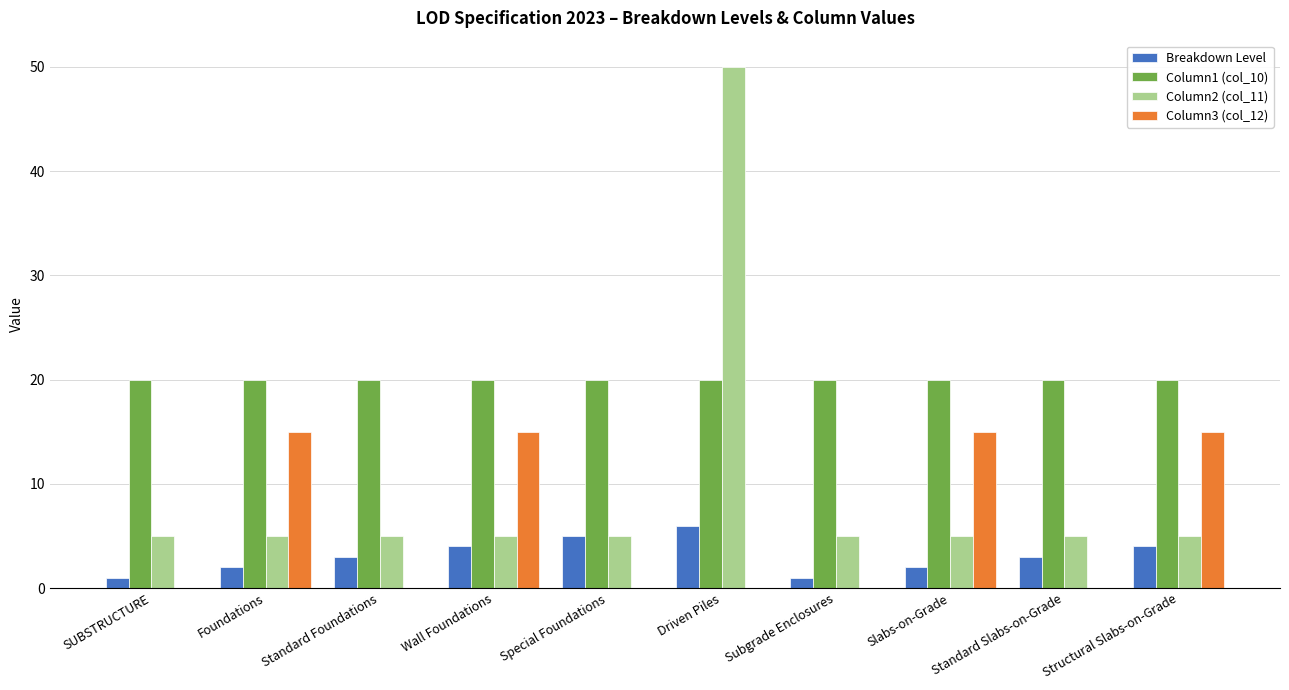

The value of Column1 (col_10) at Driven Piles is 20. True or false?

True